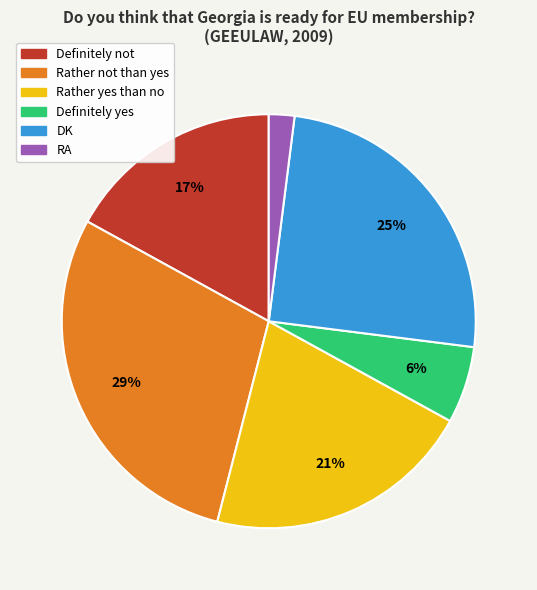

The DK slice represents 19% of the pie. True or false?

False